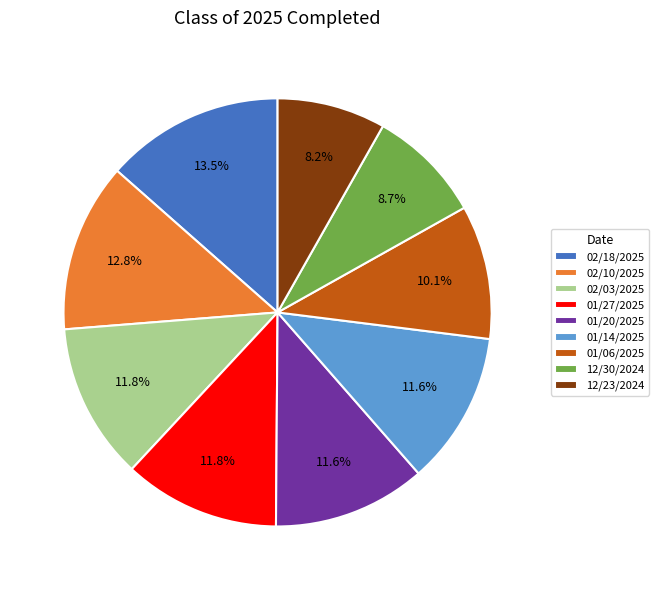

Which category has the biggest portion of the pie?

02/18/2025